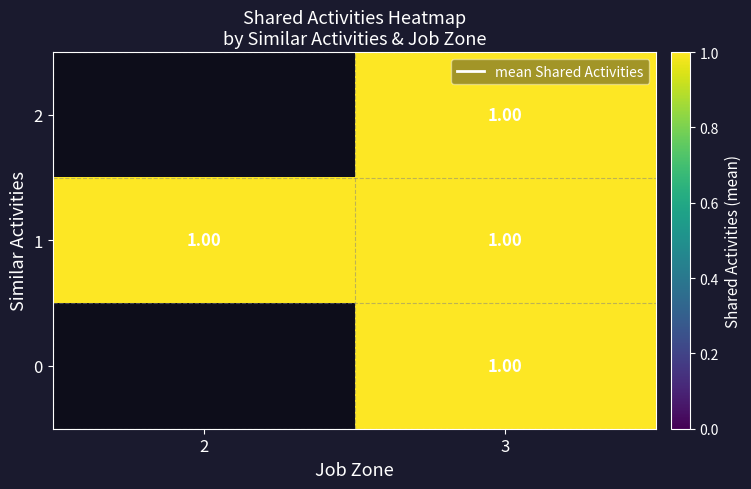

How many categories are shown in the chart?

2